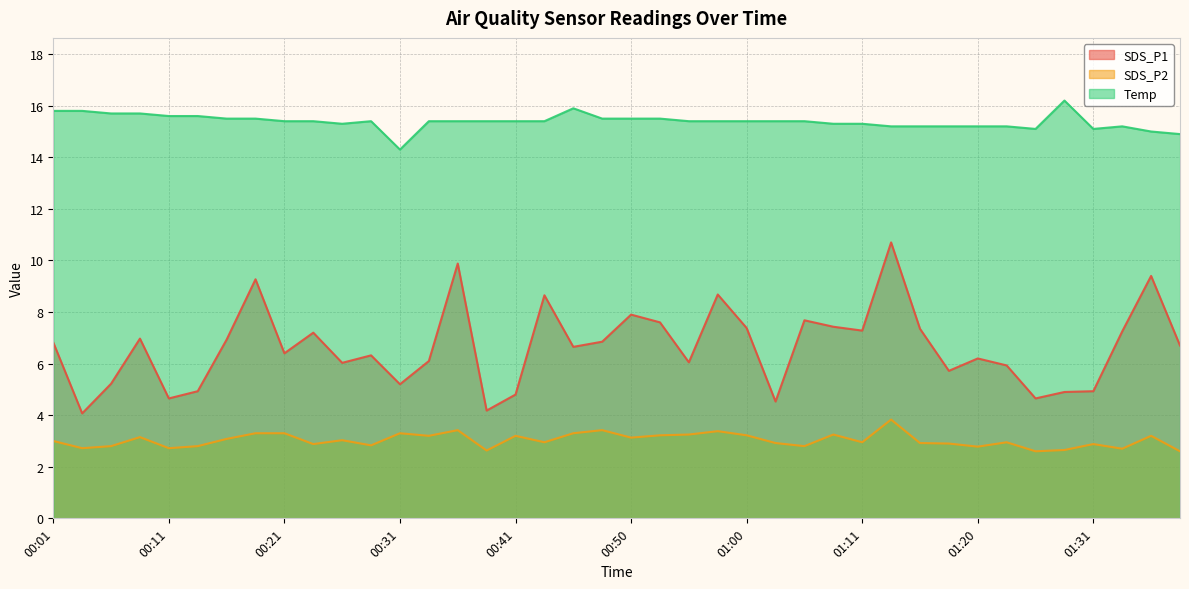

What is the smallest value displayed?

2.6